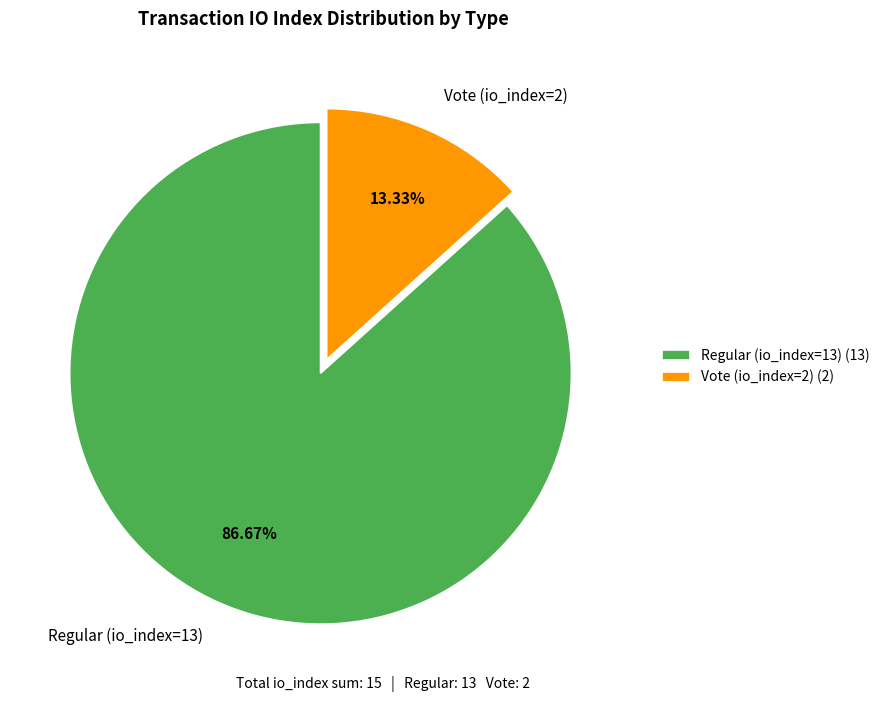

What percentage do Vote (io_index=2) and Regular (io_index=13) together represent?

100.0%